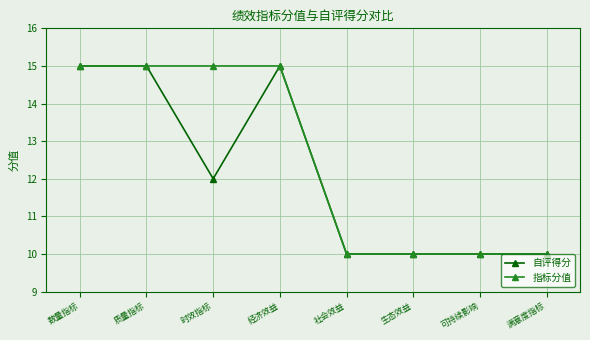

How many 指标分值 values are between 10 and 15?

8